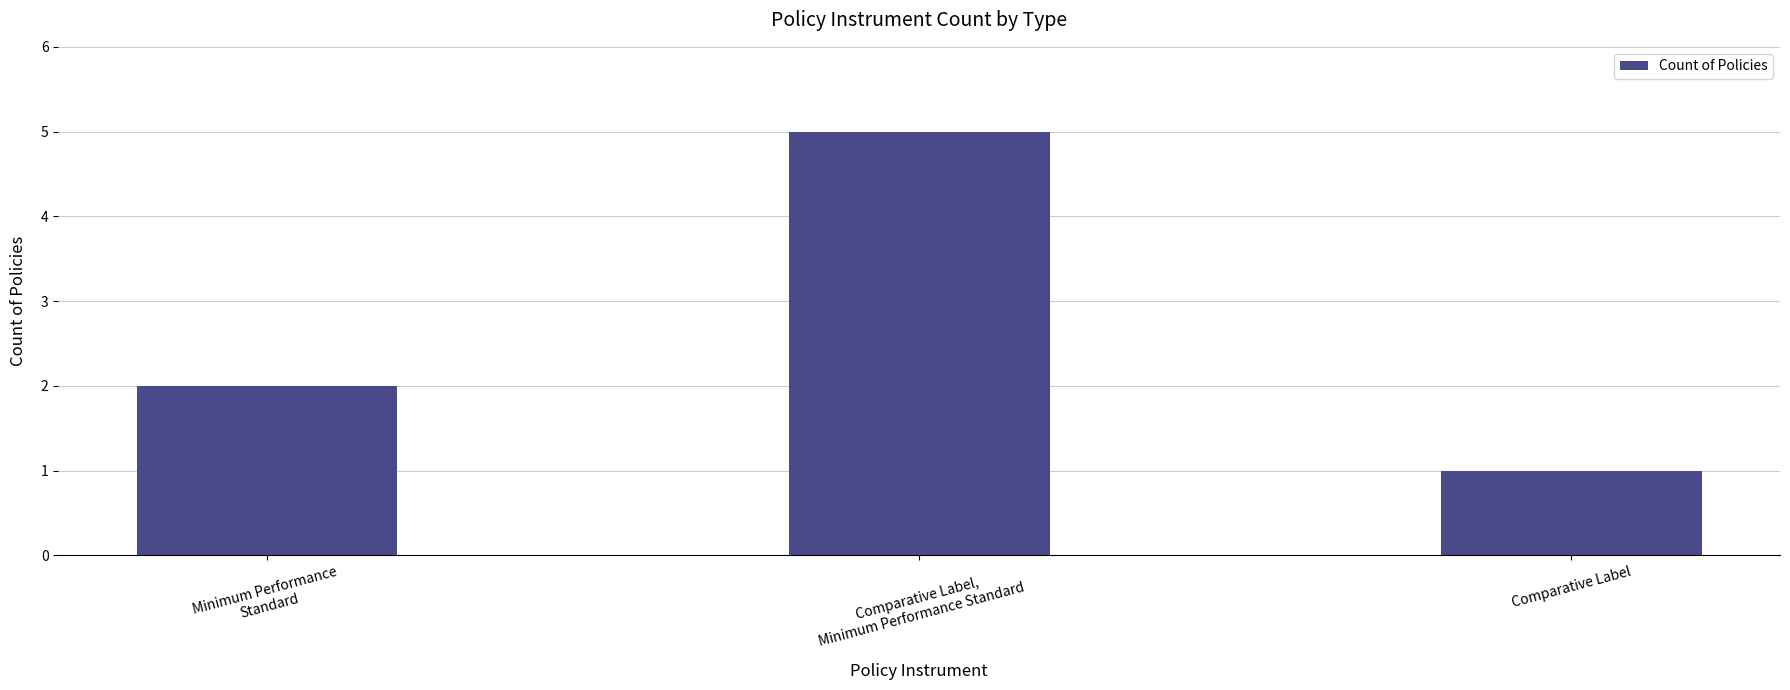

What is the label of the 2nd bar from the right?

Comparative Label,
Minimum Performance Standard